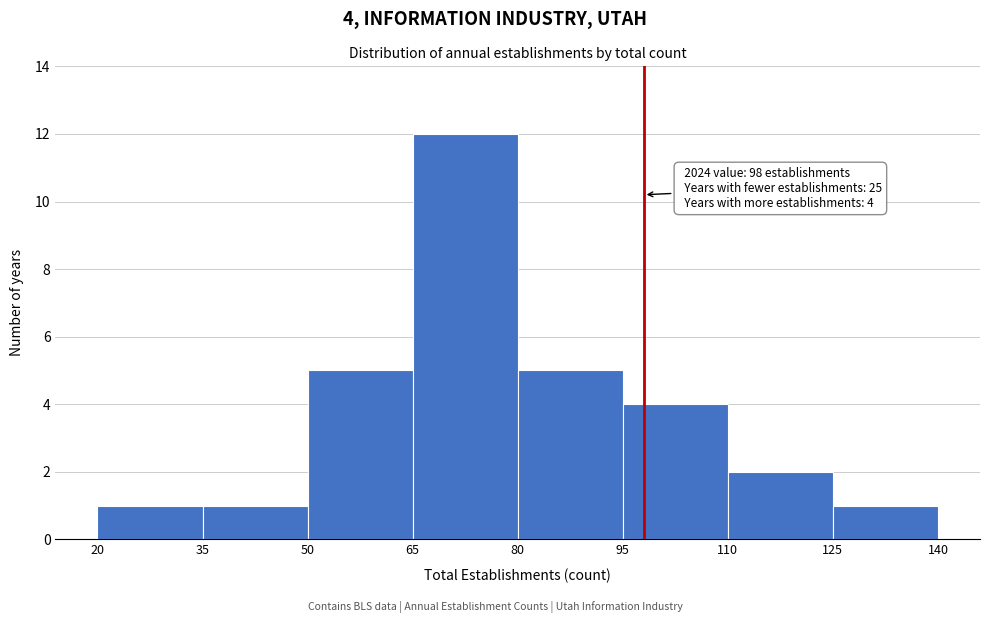

Which range on the x-axis has the tallest bar?

65 to 80